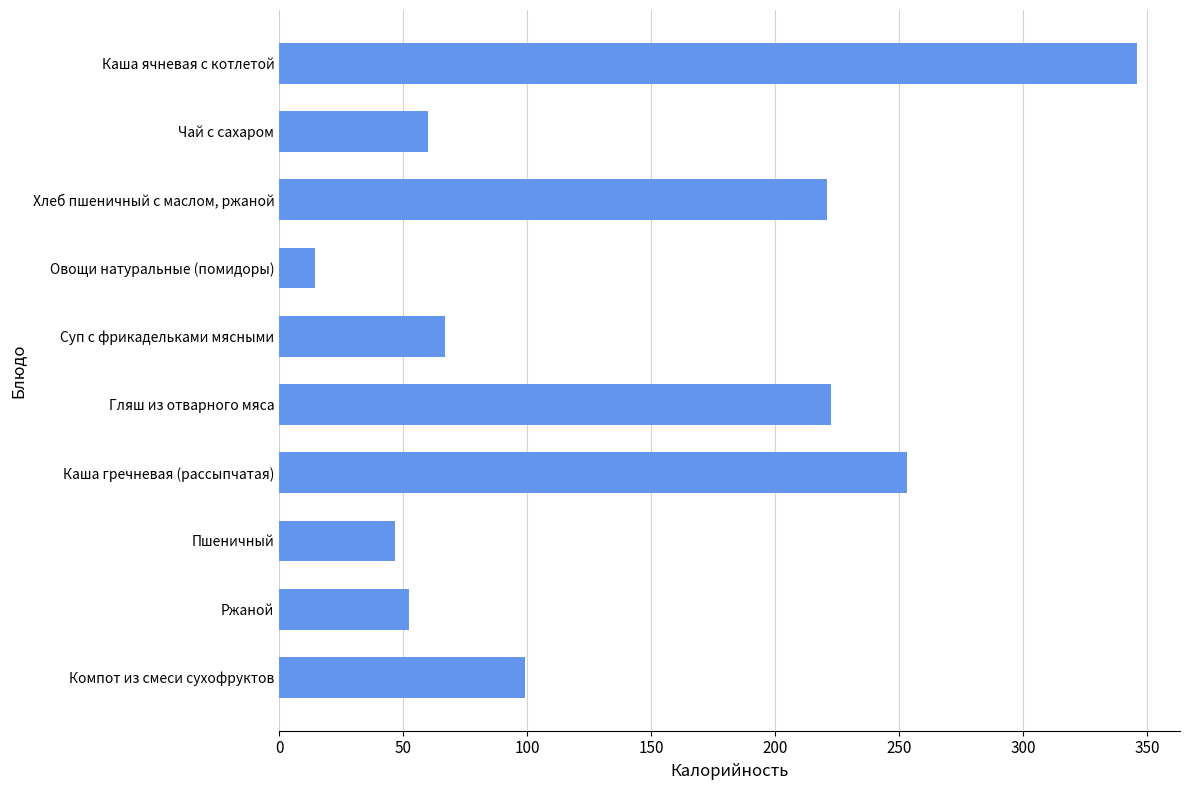

What is the ratio of the value at Овощи натуральные (помидоры) to the value at Пшеничный?

0.3